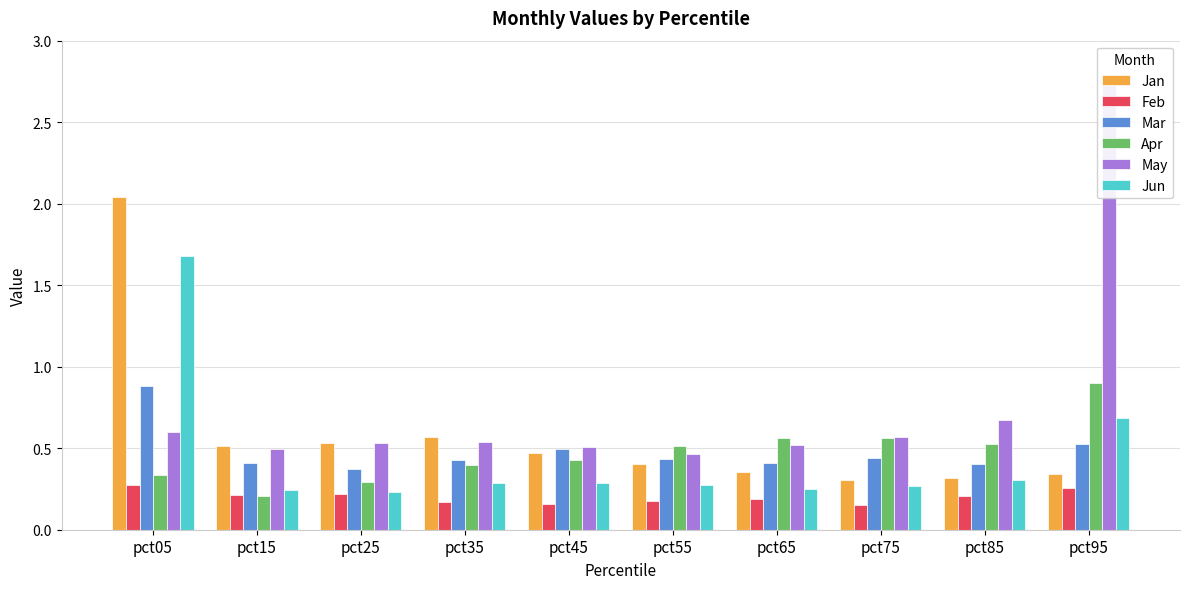

Which series has the widest spread of values?

May